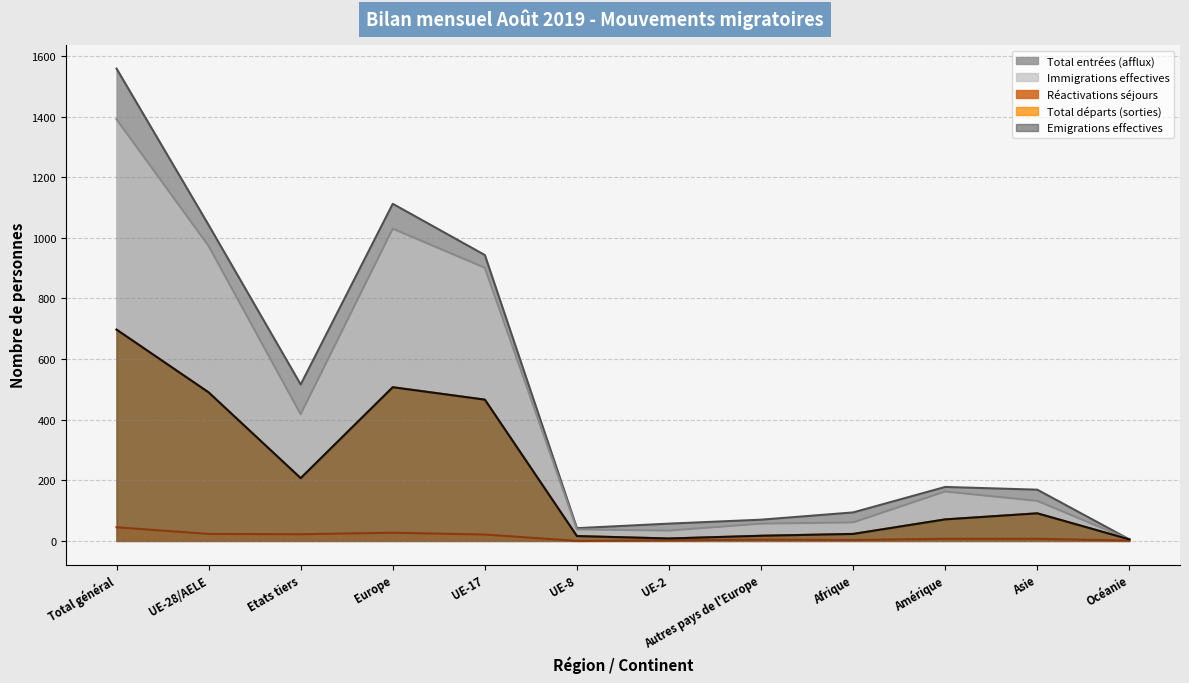

How many lines are shown in the chart?

5